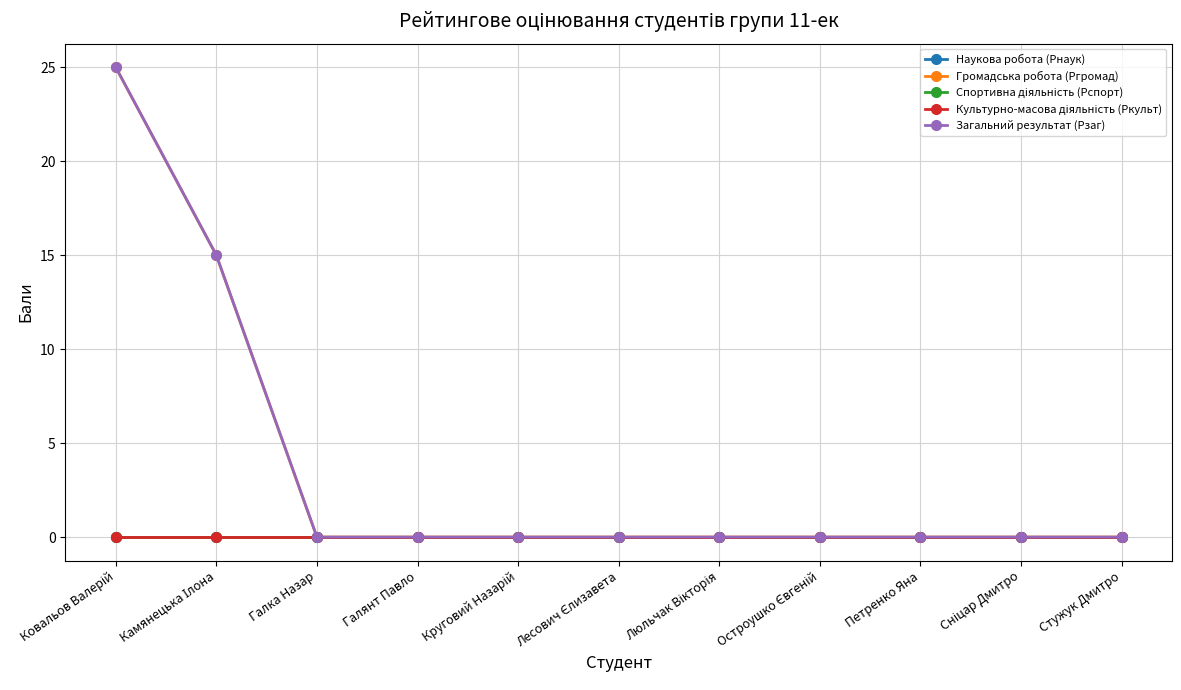

Which category has the lowest value in the Наукова робота (Рнаук) series?

Ковальов Валерій